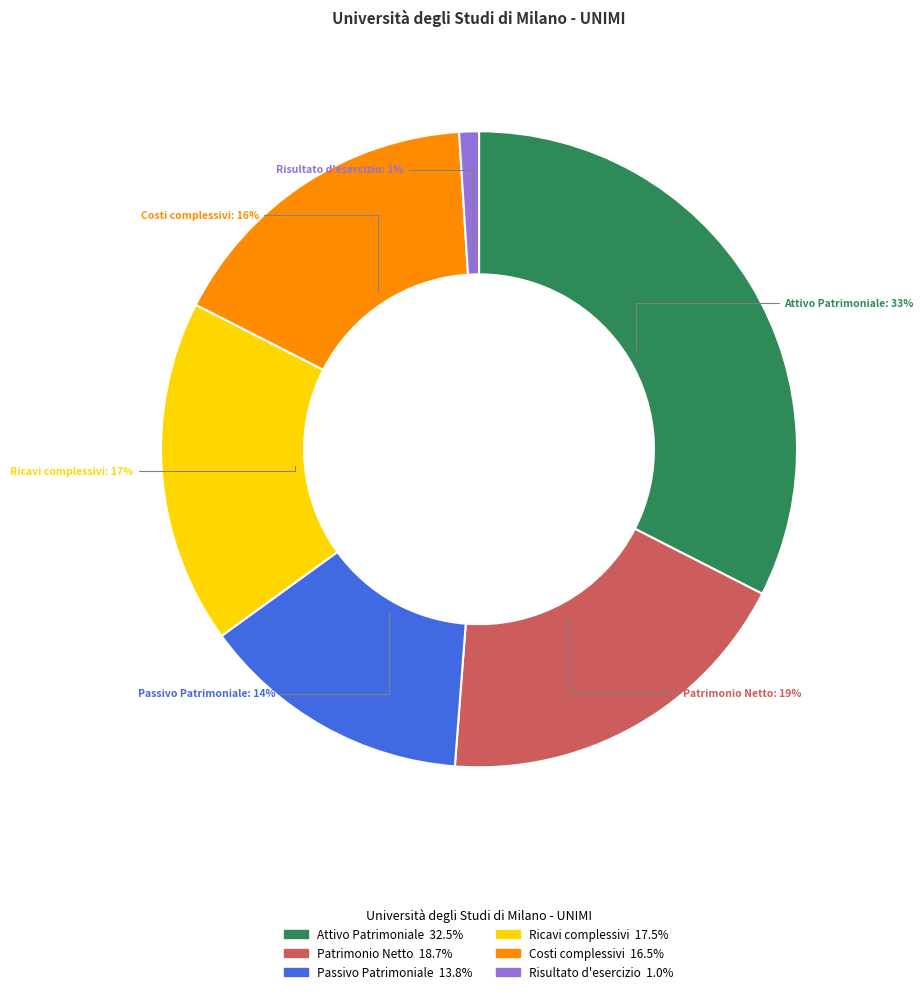

Between Patrimonio Netto and Risultato d'esercizio, which is larger?

Patrimonio Netto